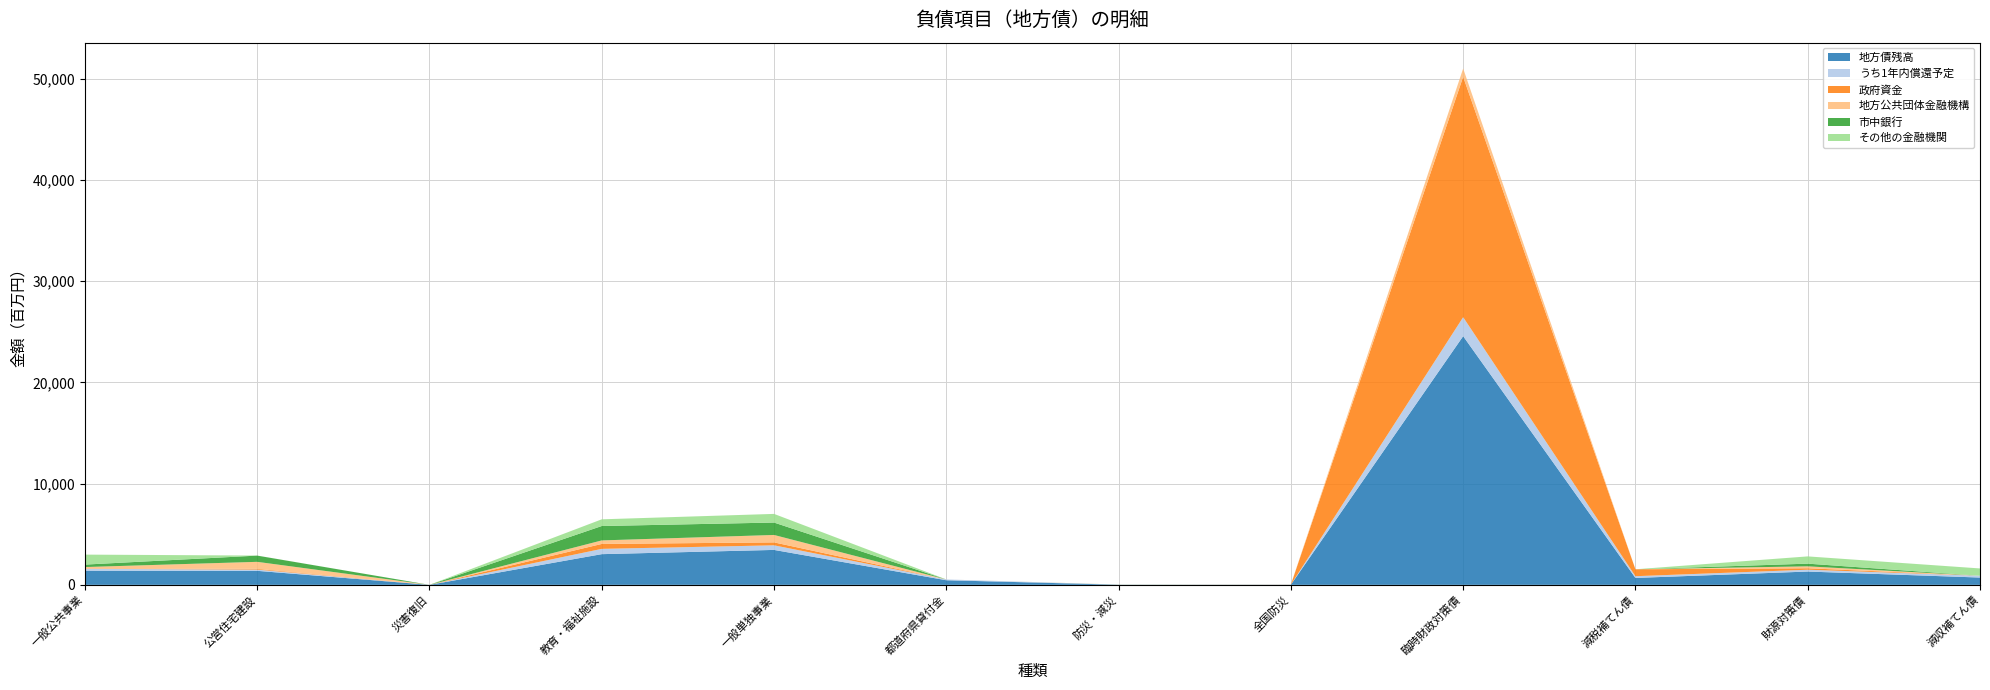

Reading left to right, transcribe all the data shown in this chart.

地方債残高: 一般公共事業=1399942008	公営住宅建設=1385702984	災害復旧=550000	教育・福祉施設=3032411370	一般単独事業=3450950334	都道府県貸付金=455670000	防災・減災=12991323	全国防災=17483265	臨時財政対策債=24562301855	減税補てん債=682741012	財源対策債=1314834968	減収補てん債=722159321
うち1年内償還予定: 一般公共事業=187098897	公営住宅建設=122418460	災害復旧=275000	教育・福祉施設=522367861	一般単独事業=453250543	都道府県貸付金=78340000	防災・減災=2650358	全国防災=3511366	臨時財政対策債=1875711828	減税補てん債=172789212	財源対策債=181765501	減収補てん債=176743782
政府資金: 一般公共事業=36541185	公営住宅建設=70703688	災害復旧=550000	教育・福祉施設=486639603	一般単独事業=291585809	都道府県貸付金=0	防災・減災=0	全国防災=0	臨時財政対策債=23741688778	減税補てん債=682741012	財源対策債=143178693	減収補てん債=0
地方公共団体金融機構: 一般公共事業=135808087	公営住宅建設=695079045	災害復旧=0	教育・福祉施設=348477772	一般単独事業=732800357	都道府県貸付金=0	防災・減災=8391323	全国防災=17483265	臨時財政対策債=820613077	減税補てん債=0	財源対策債=190265617	減収補てん債=0
市中銀行: 一般公共事業=241567512	公営住宅建設=615151850	災害復旧=0	教育・福祉施設=1421289940	一般単独事業=1225532189	都道府県貸付金=0	防災・減災=4200000	全国防災=0	臨時財政対策債=0	減税補てん債=0	財源対策債=263942707	減収補てん債=0
その他の金融機関: 一般公共事業=986025224	公営住宅建設=4768401	災害復旧=0	教育・福祉施設=661629055	一般単独事業=854281979	都道府県貸付金=0	防災・減災=400000	全国防災=0	臨時財政対策債=0	減税補てん債=0	財源対策債=717072951	減収補てん債=722159321